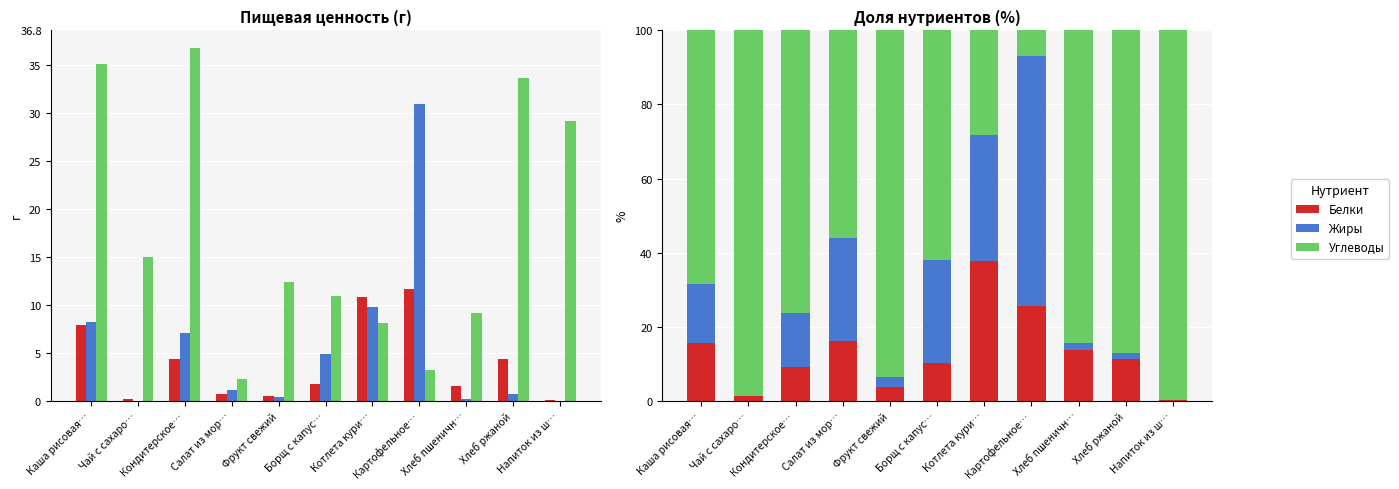

Where does the Жиры series first go above 14?

Каша рисовая…